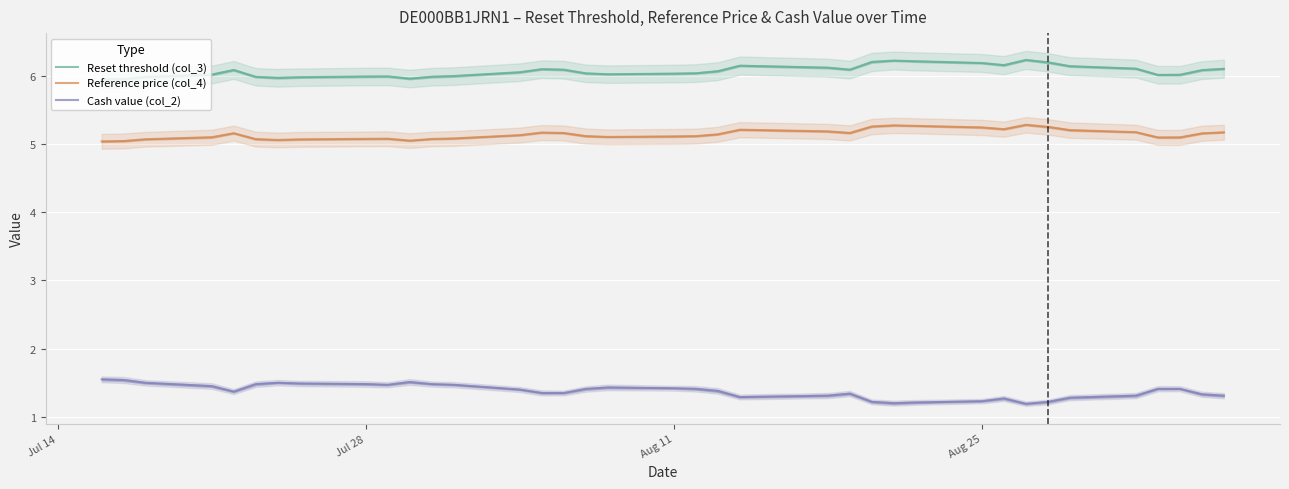

What is the difference between the maximum and minimum values in the Reference price (col_4) series?

0.2